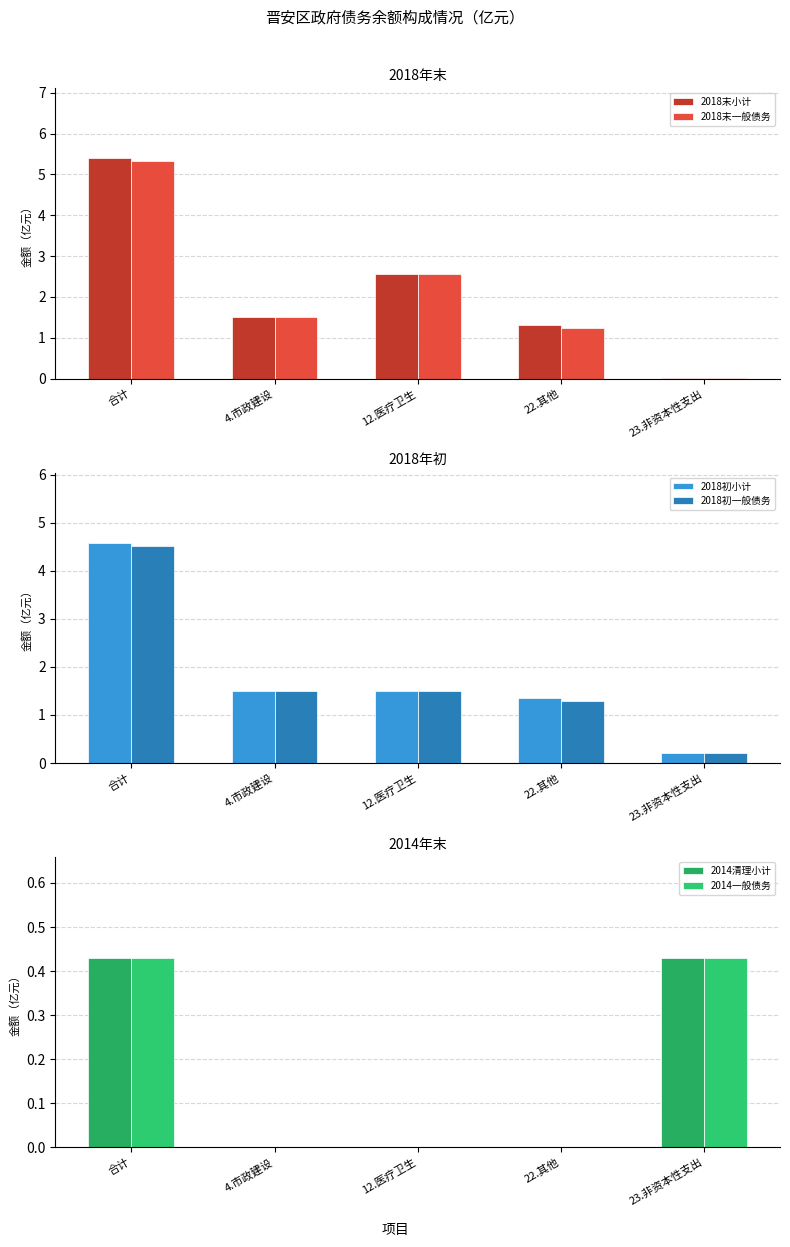

What is the difference between the highest and lowest values at 12.医疗卫生?

2.6